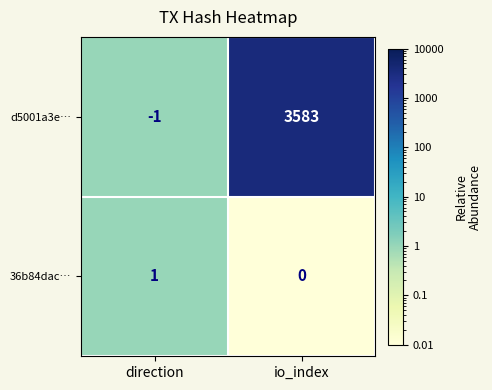

What is the difference between the highest and lowest values at io_index?

3583